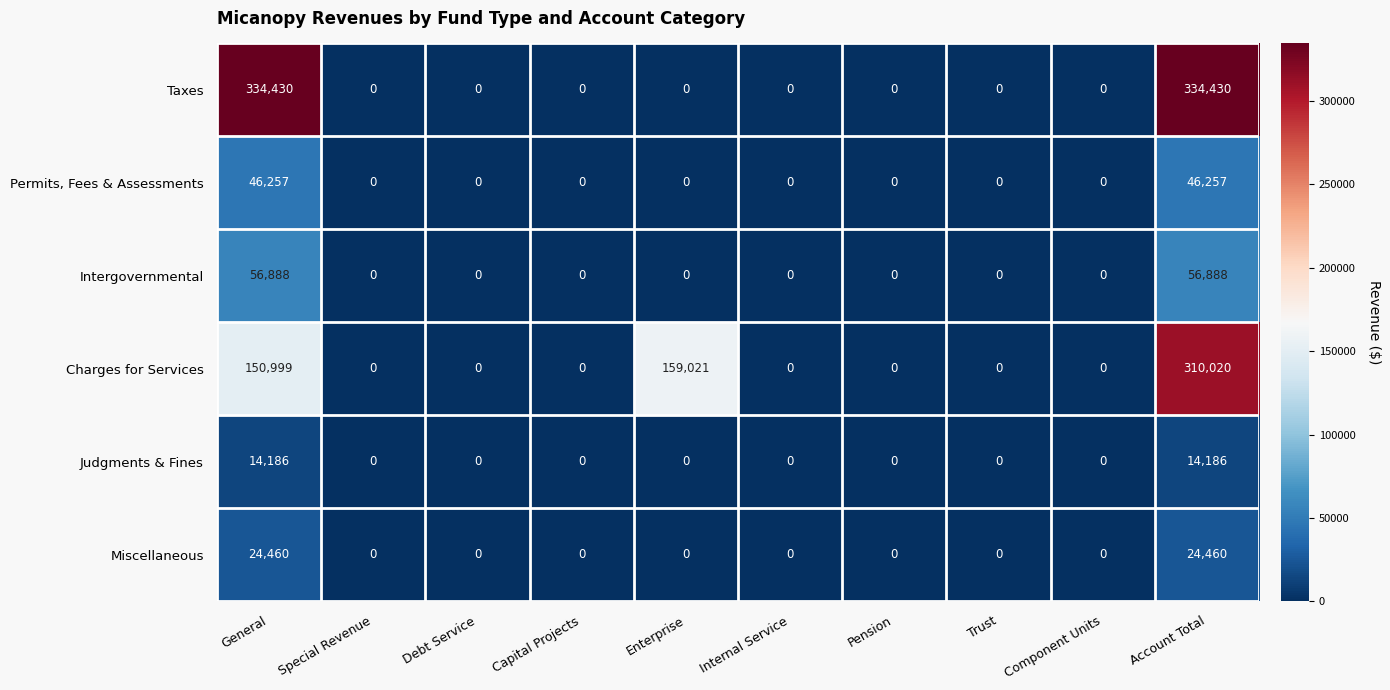

What is the highest value of the Judgments & Fines series?

14186